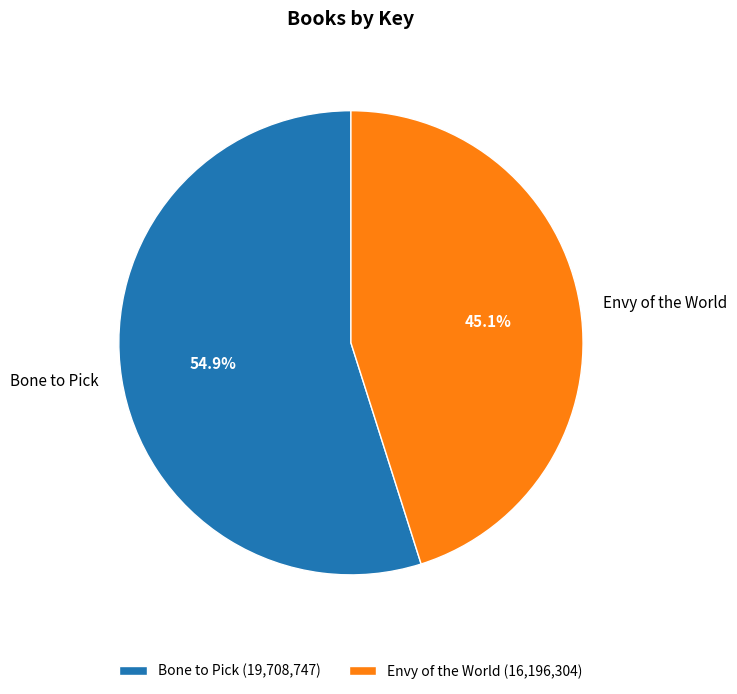

True or false: Bone to Pick accounts for 55% of the total.

True